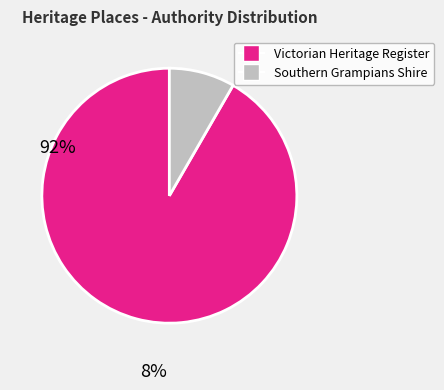

Does any single category account for the majority?

Yes